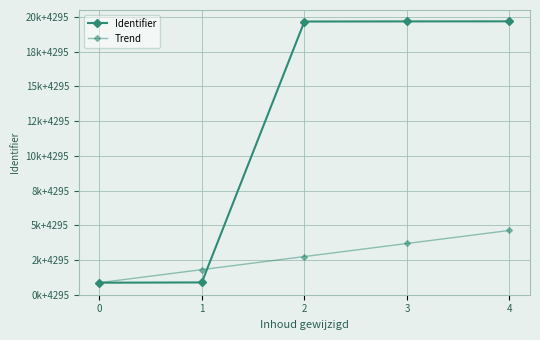

Which series has the largest total across all categories?

Identifier